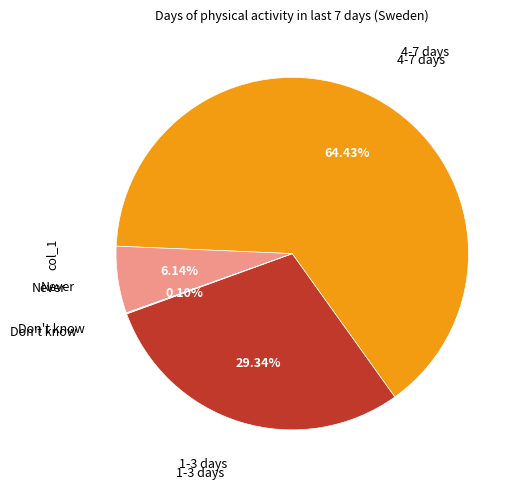

Does Never account for over 50% of the chart?

No